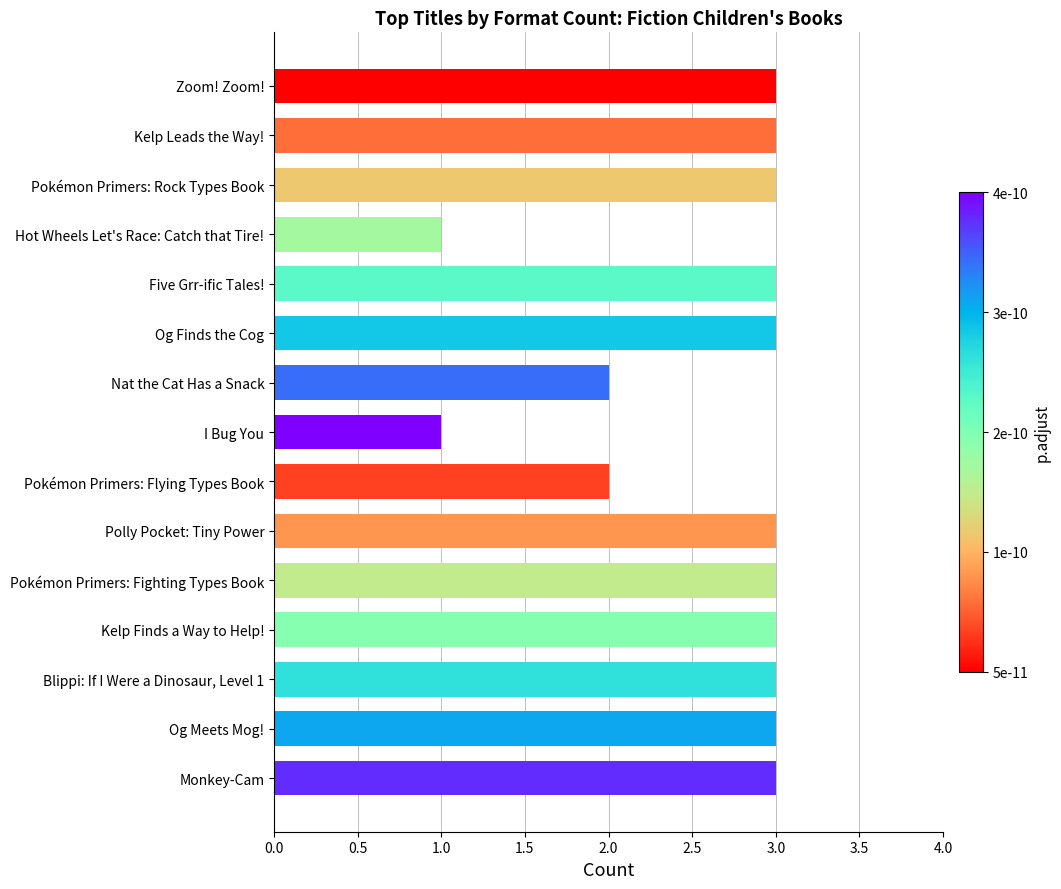

What is the ratio of the value at Kelp Finds a Way to Help! to the value at Og Finds the Cog?

1.0